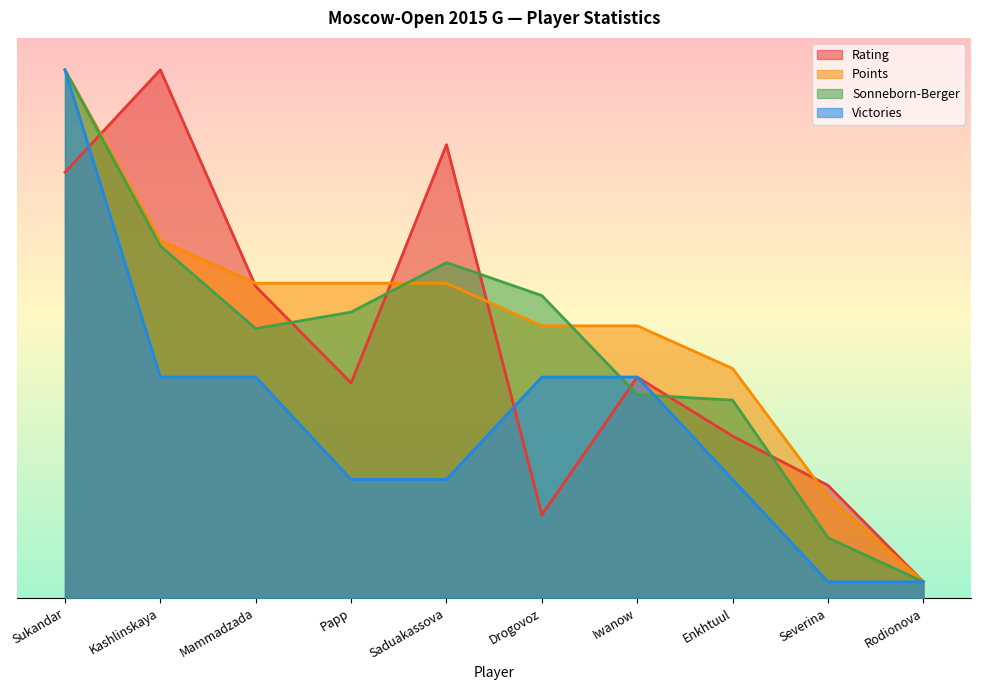

True or false: Points has a value of 8.7 at Severina.

False